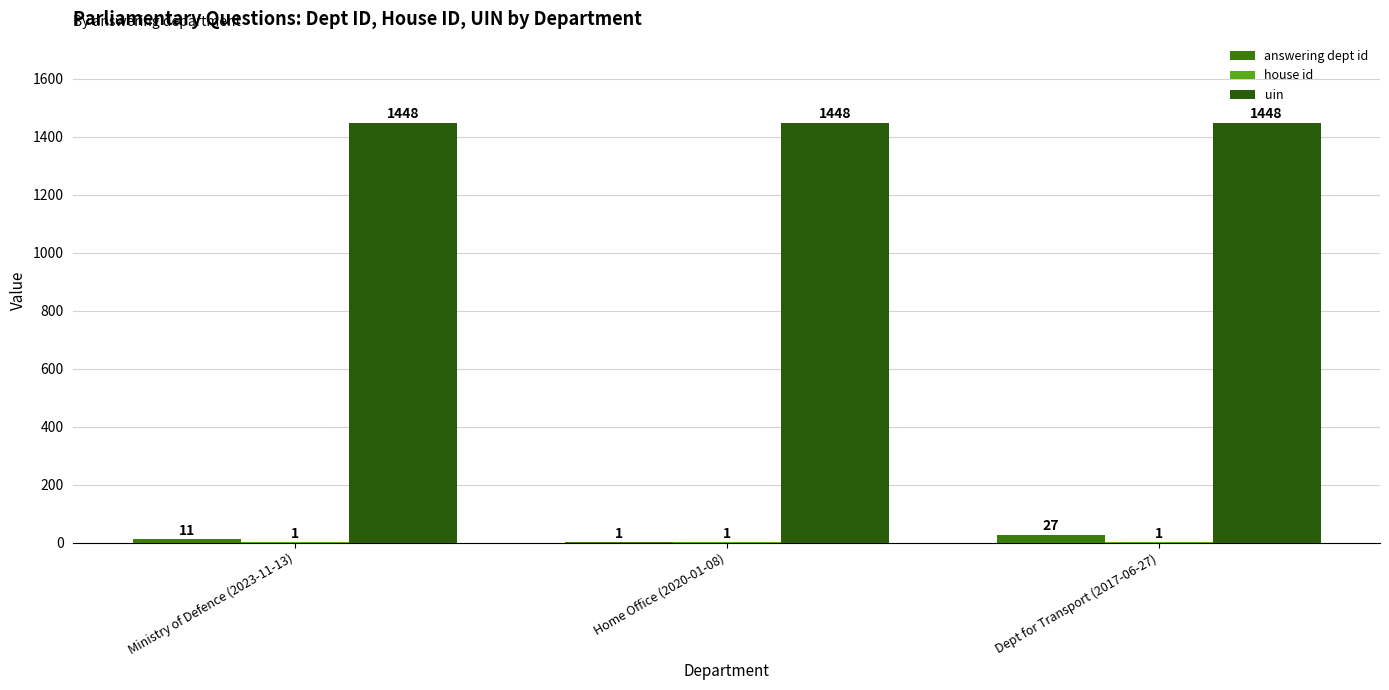

Are the bars grouped side by side (vs. stacked)?

Yes